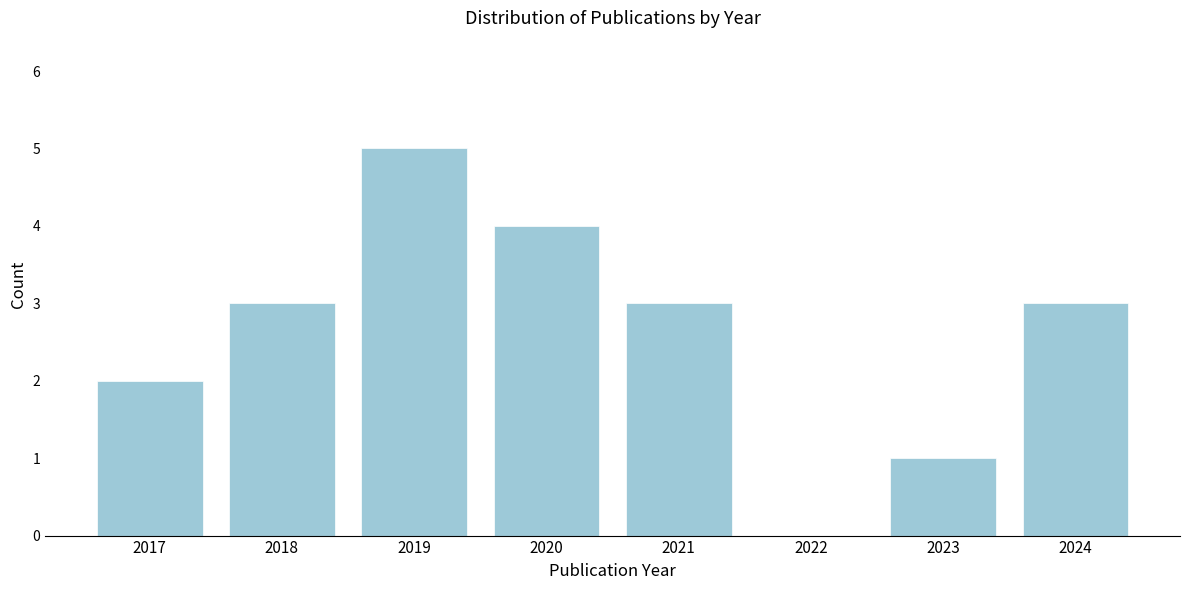

Reading right to left, extract all data points from this chart.

2024=3	2023=1	2022=0	2021=3	2020=4	2019=5	2018=3	2017=2